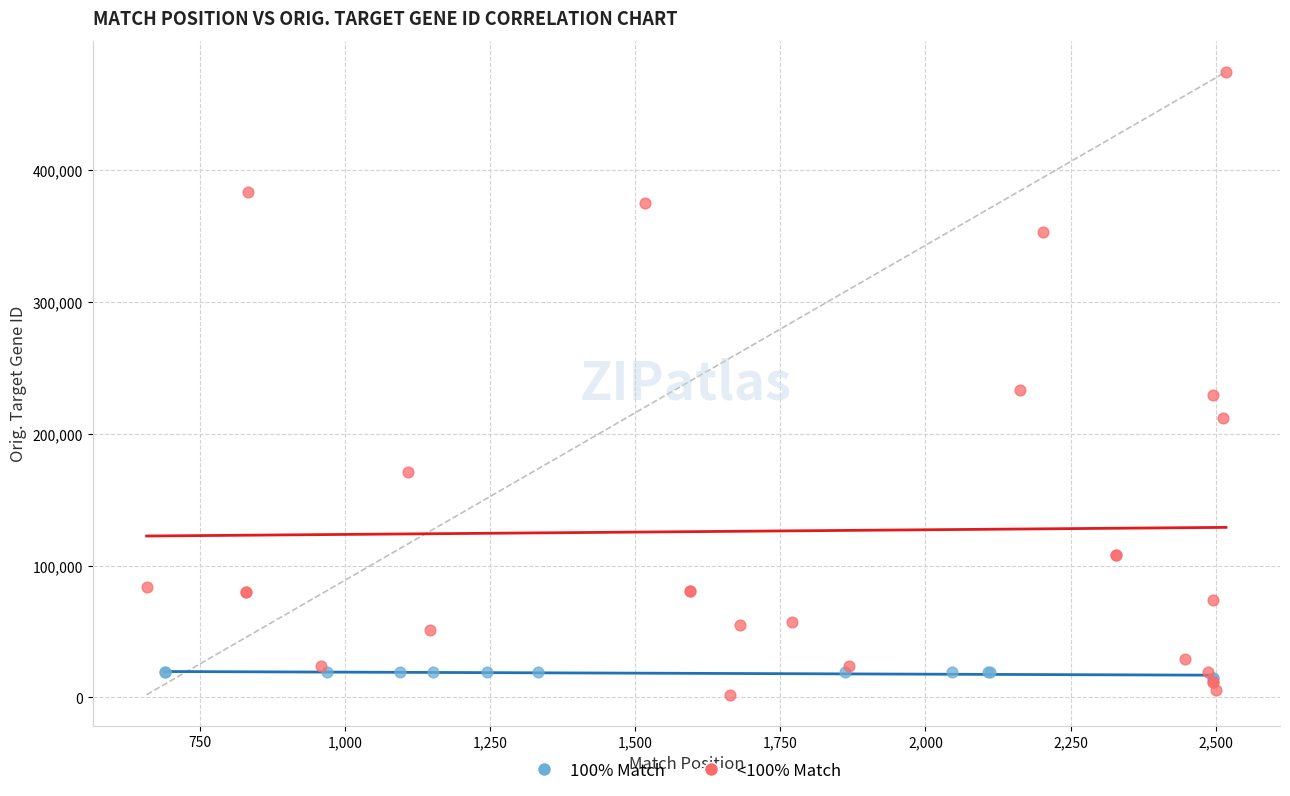

Which series contains the highest Y value?

<100% Match